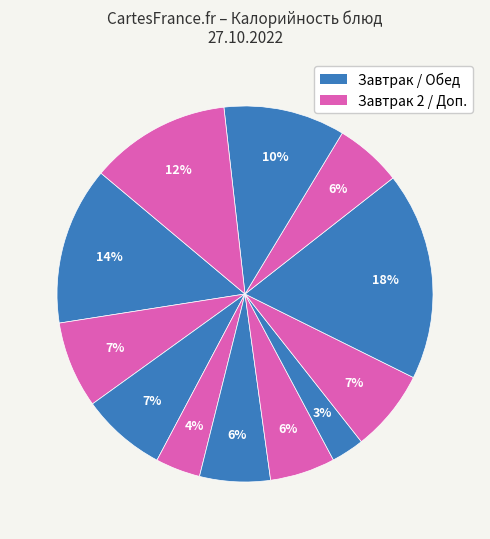

How many slices are in this pie chart?

12